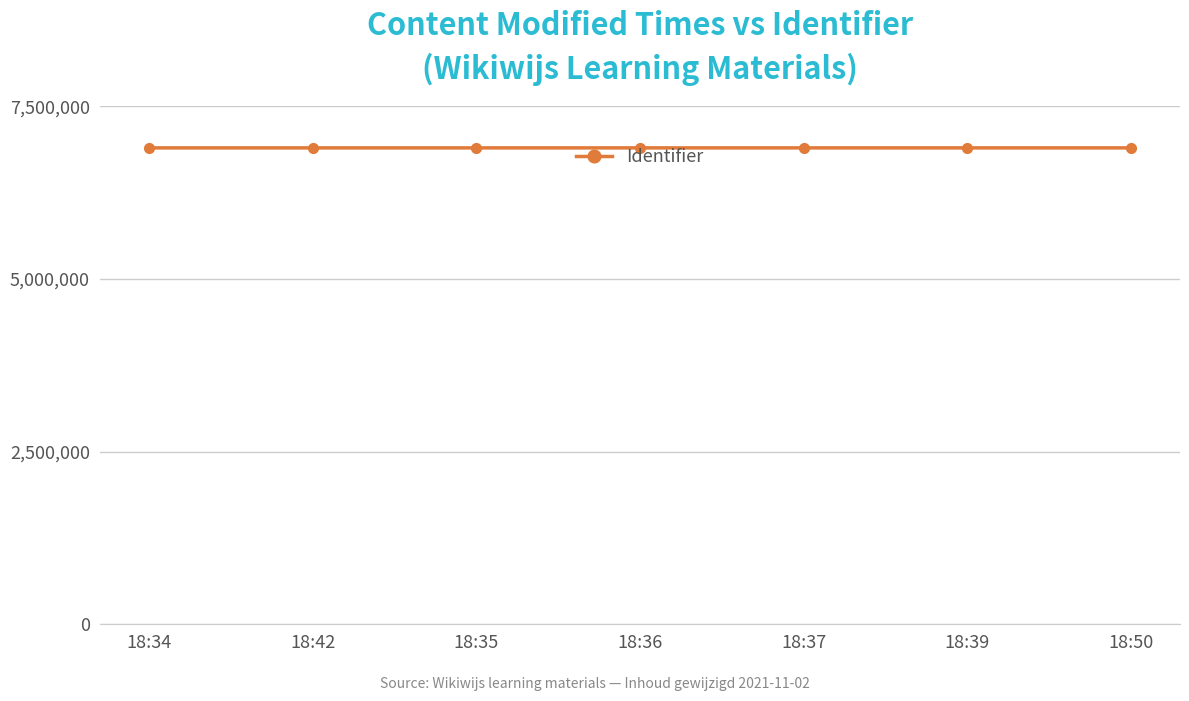

What is the minimum value shown in the chart?

6898375